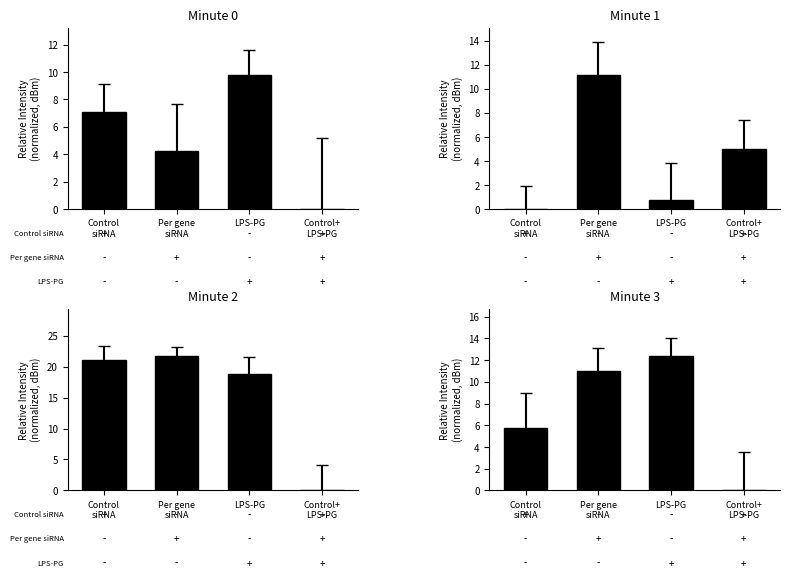

Reading right to left, extract all data points from this chart.

Minute 0: 0.0	9.8	4.3	7.0
Minute 1: 5.0	0.8	11.2	0.0
Minute 2: 0.0	18.8	21.7	21.1
Minute 3: 0.0	12.4	11.0	5.8